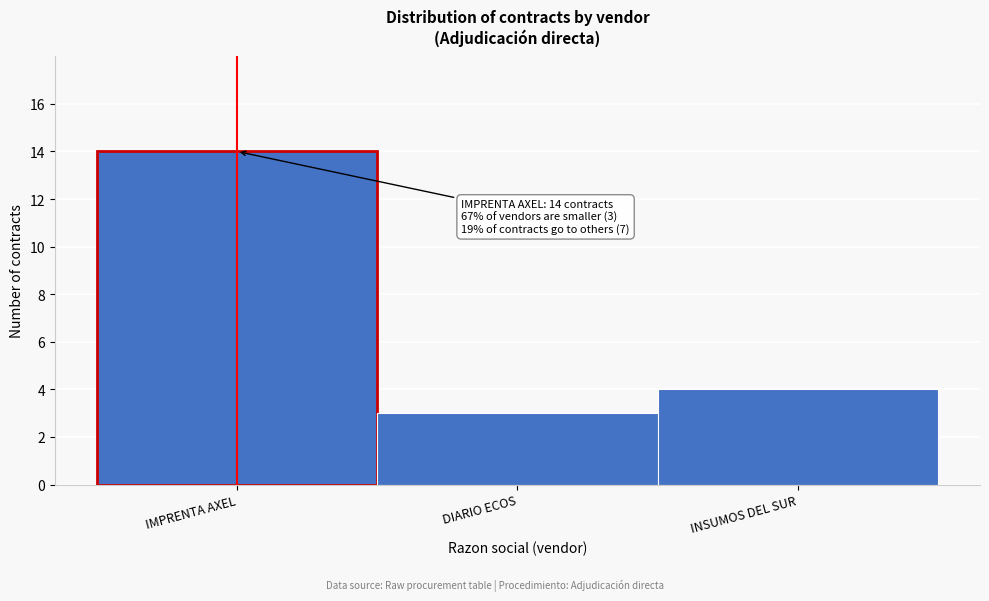

Reading right to left, extract all data points from this chart.

4	3	14